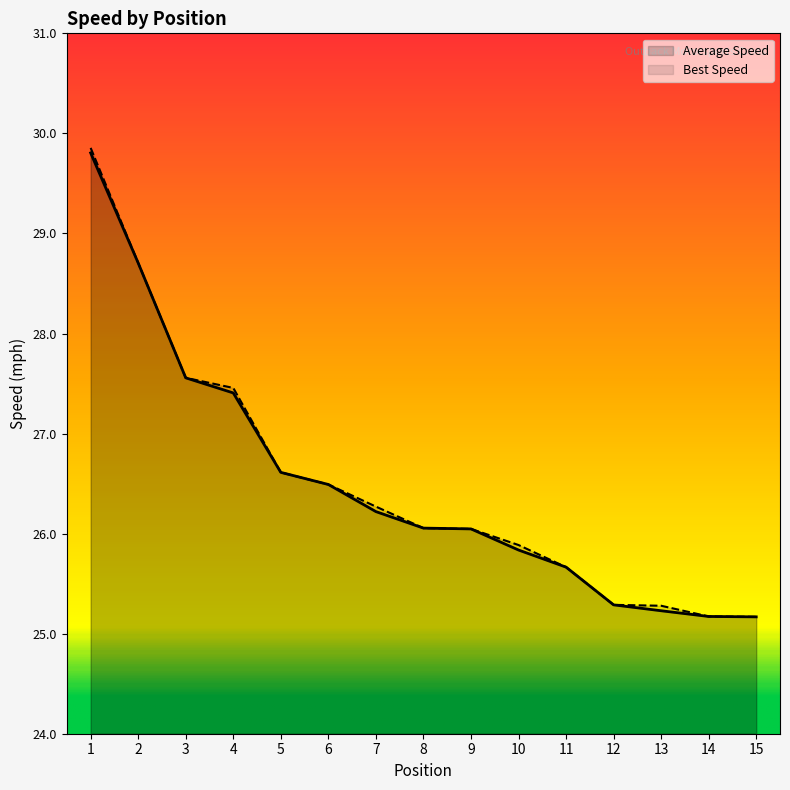

At which label does Average Speed reach its peak?

1